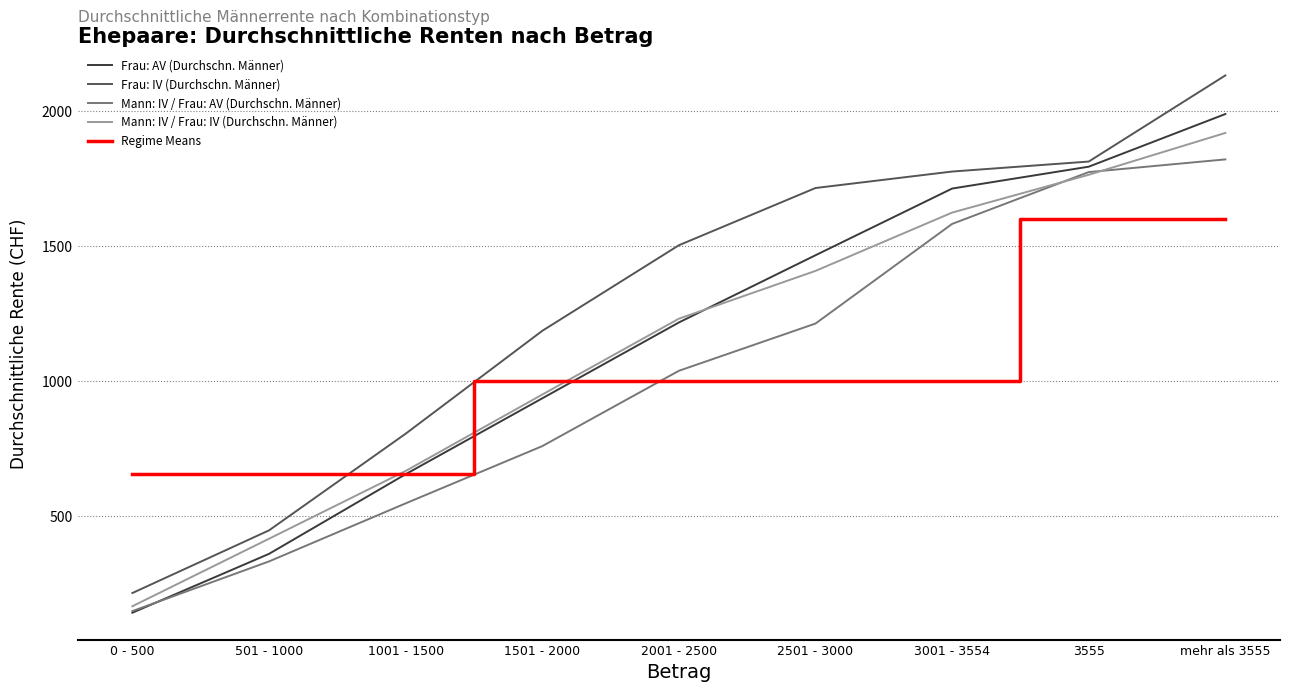

What is the smallest value displayed?

142